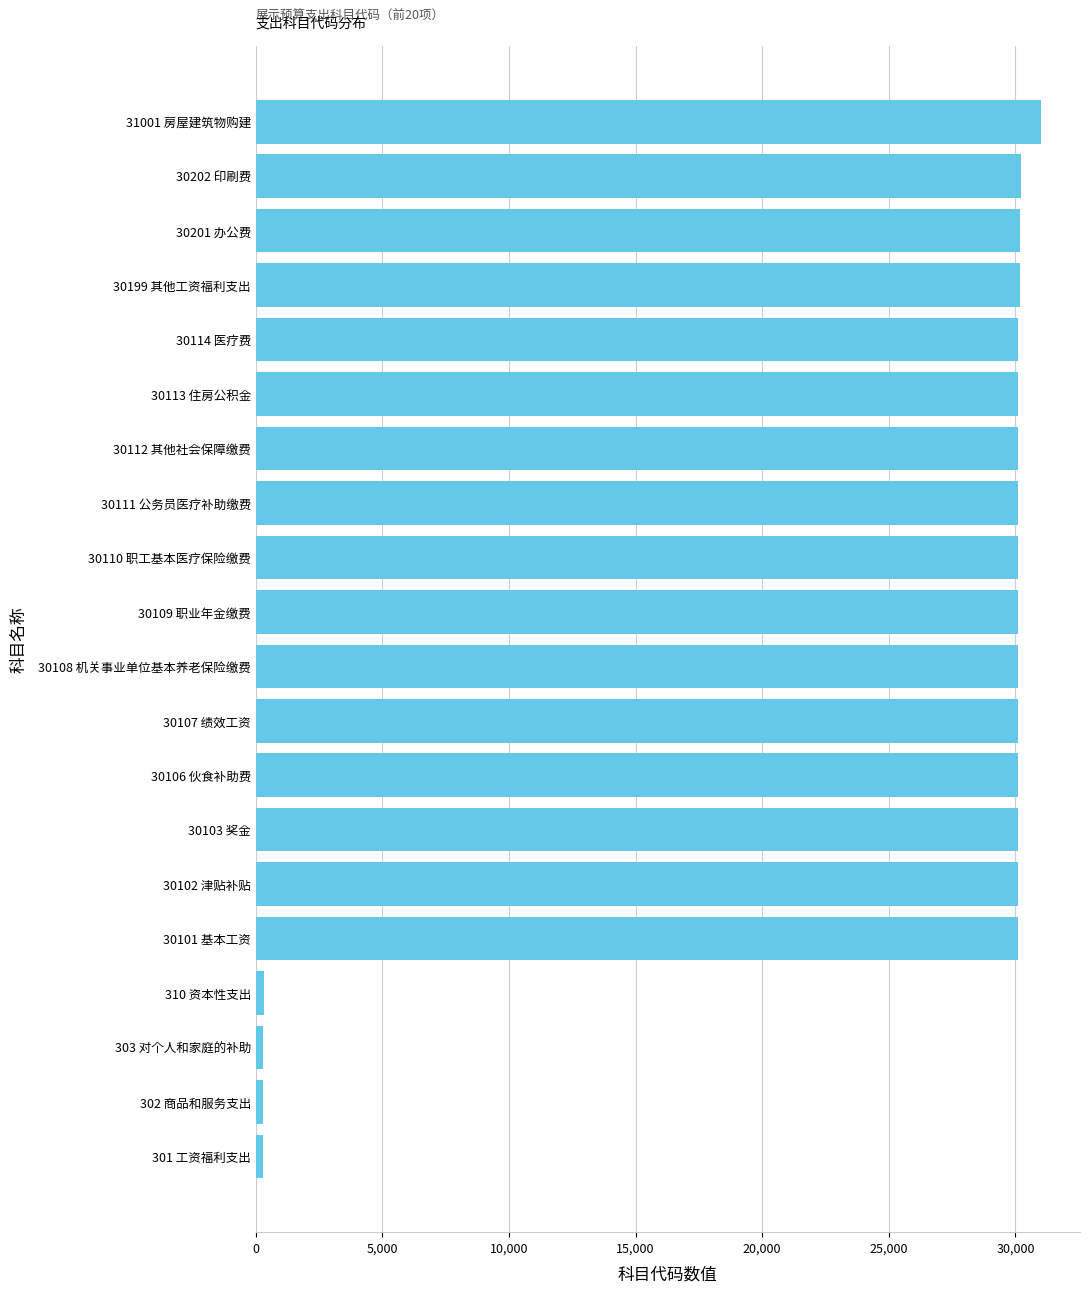

What is the difference between the second highest and minimum values?

29901